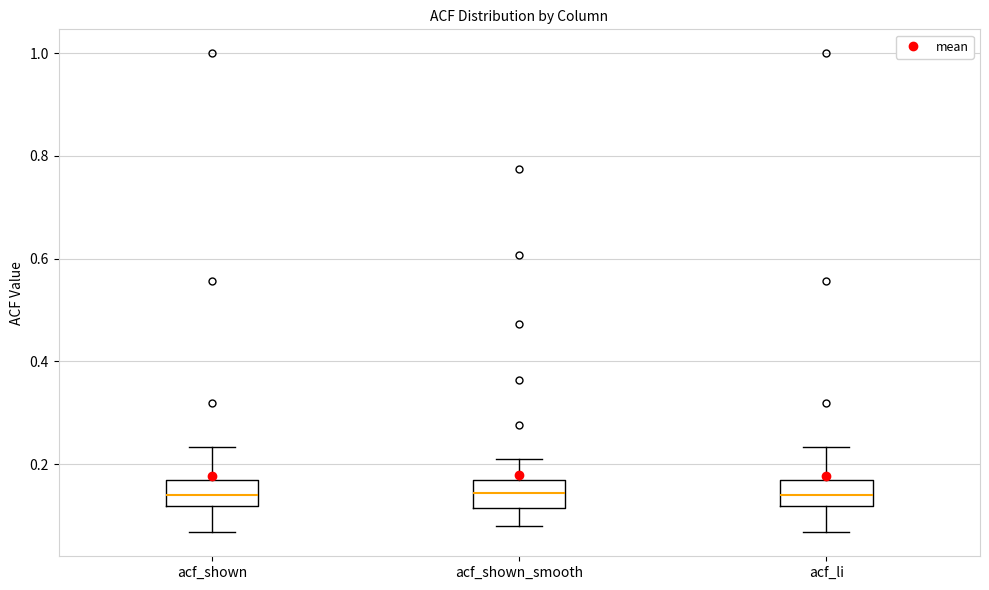

Reading left to right, read every box against the y-axis: the position of its median line, the range the box covers, and the ends of its whiskers. The values are not printed on the chart, so give them approximately, as read against the axis.

acf_shown: median 0.14, box 0.12 to 0.16, whiskers 0.06 to 0.24
acf_shown_smooth: median 0.14, box 0.12 to 0.16, whiskers 0.08 to 0.20
acf_li: median 0.14, box 0.12 to 0.16, whiskers 0.06 to 0.24